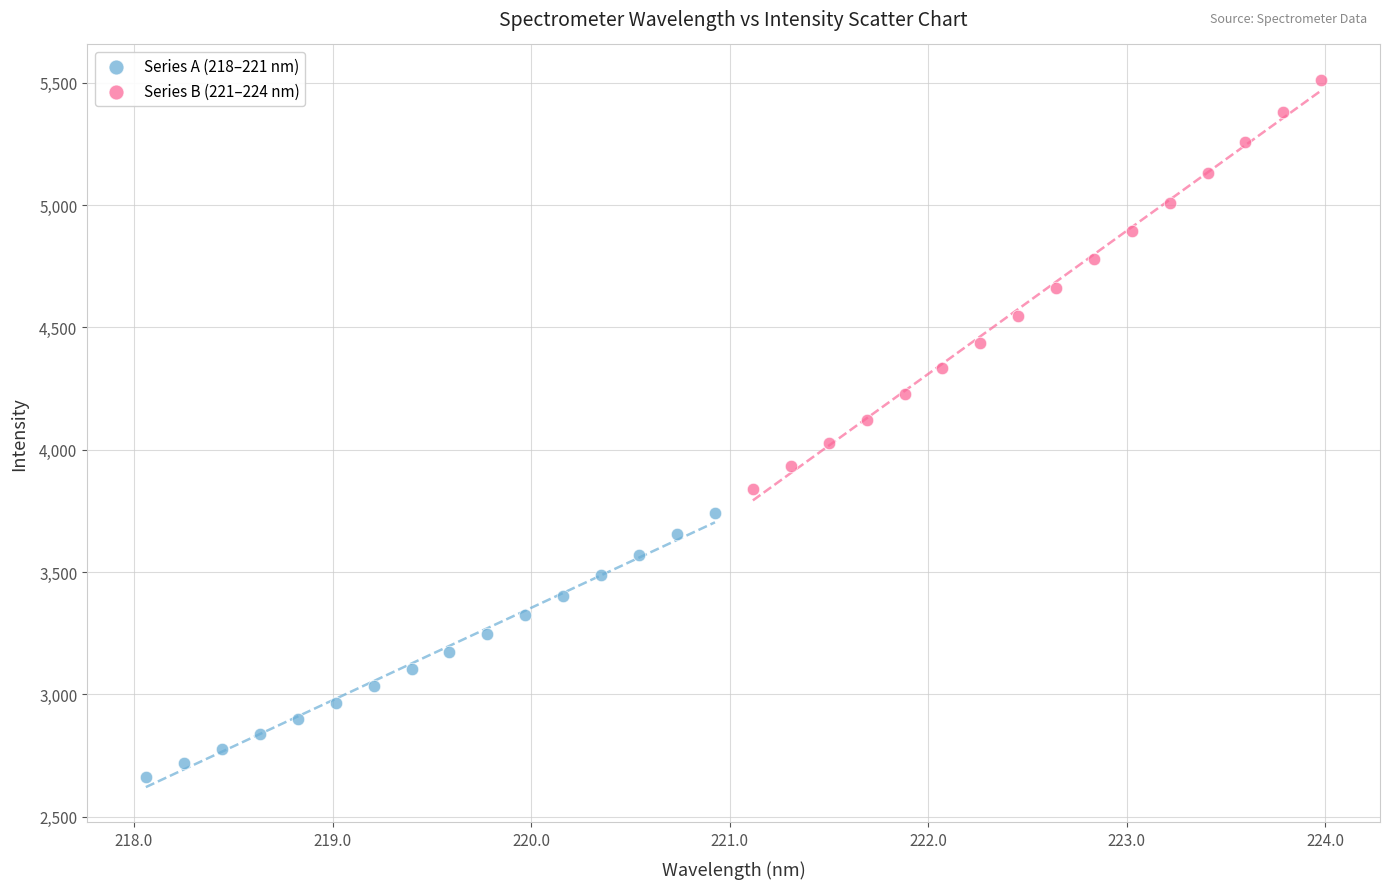

Which series has the largest Y range (max minus min)?

Series B (221–224 nm)